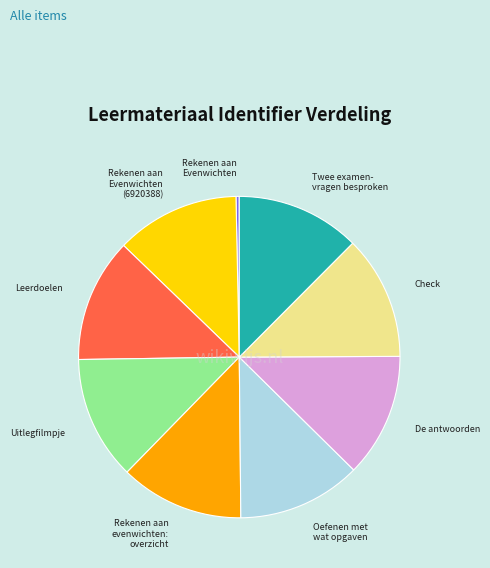

Is there any slice that represents more than half of the pie?

No